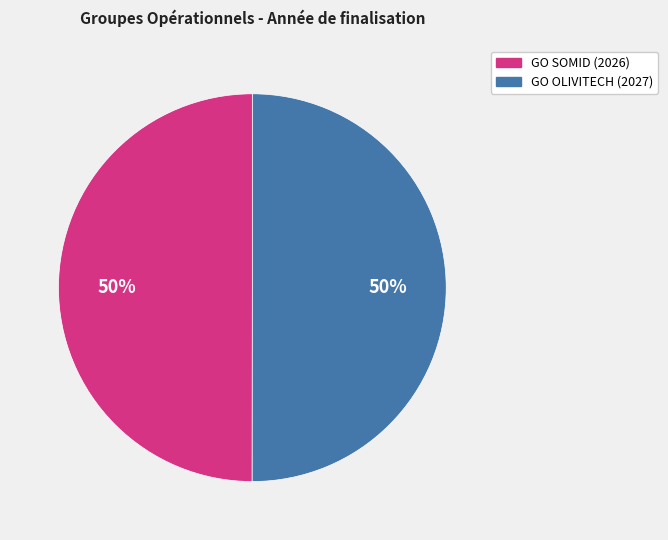

To the nearest percent, what portion does GO SOMID (2026) represent?

50%